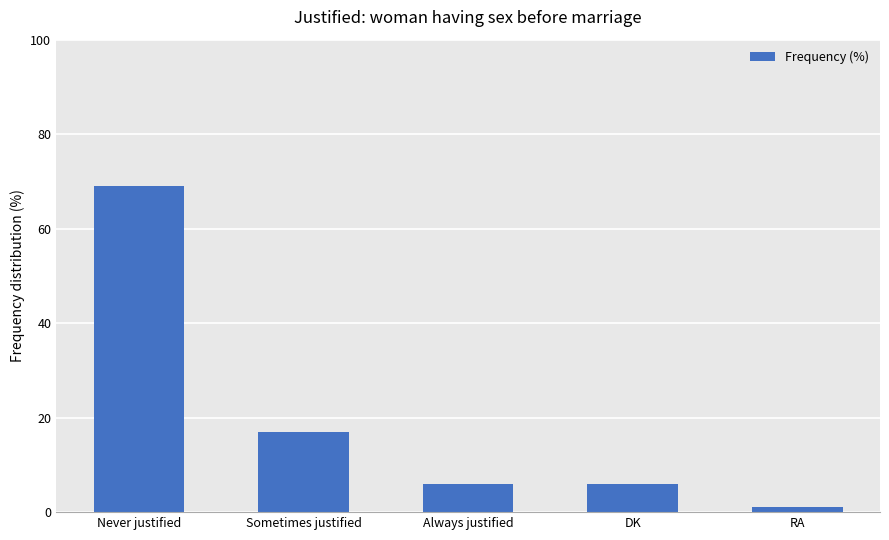

What is the label of the 3rd bar from the right?

Always justified